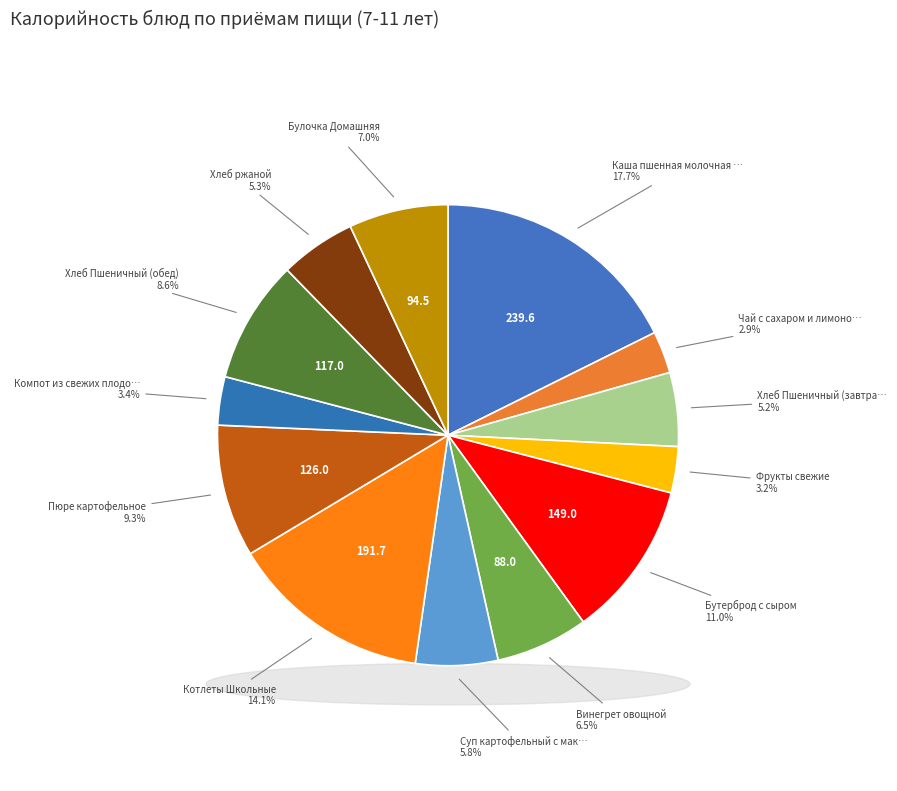

Rank the categories by value from highest to lowest.

Каша пшенная молочная жидкая, Котлеты Школьные, Бутерброд с сыром, Пюре картофельное, Хлеб Пшеничный (обед), Булочка Домашняя, Винегрет овощной, Суп картофельный с макаронными изделиями, Хлеб ржаной, Хлеб Пшеничный (завтрак), Компот из свежих плодов и ягод, Фрукты свежие, Чай с сахаром и лимоном